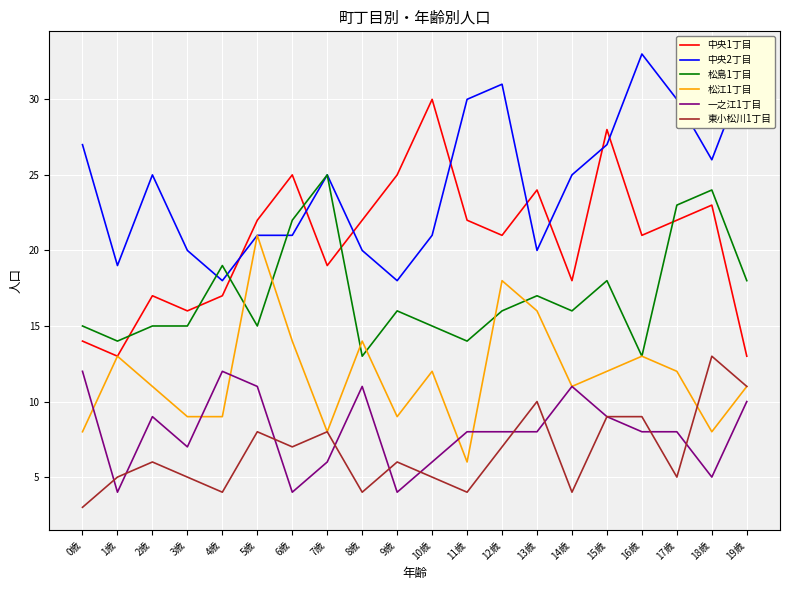

What is the lowest value of the 一之江1丁目 series?

4